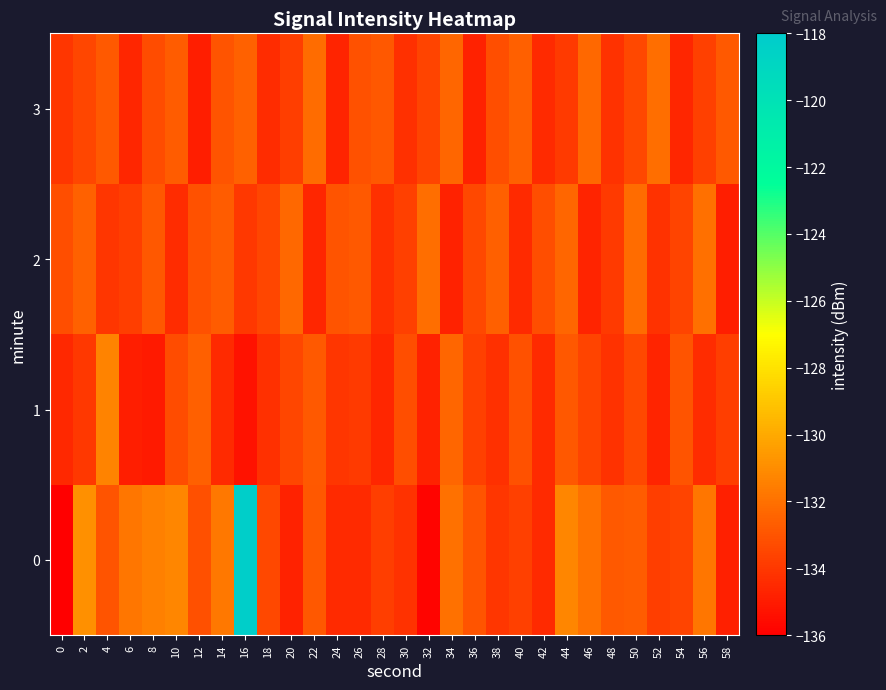

What is the minimum value shown in the chart?

-136.0